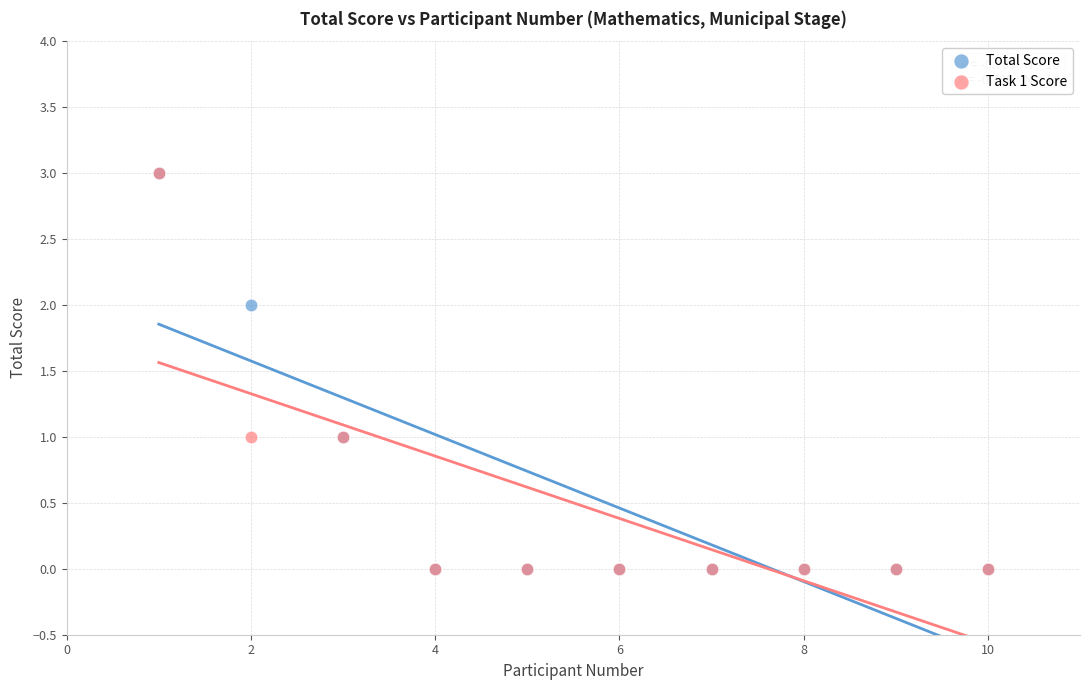

What are all the series names shown in the legend?

Total Score, Task 1 Score